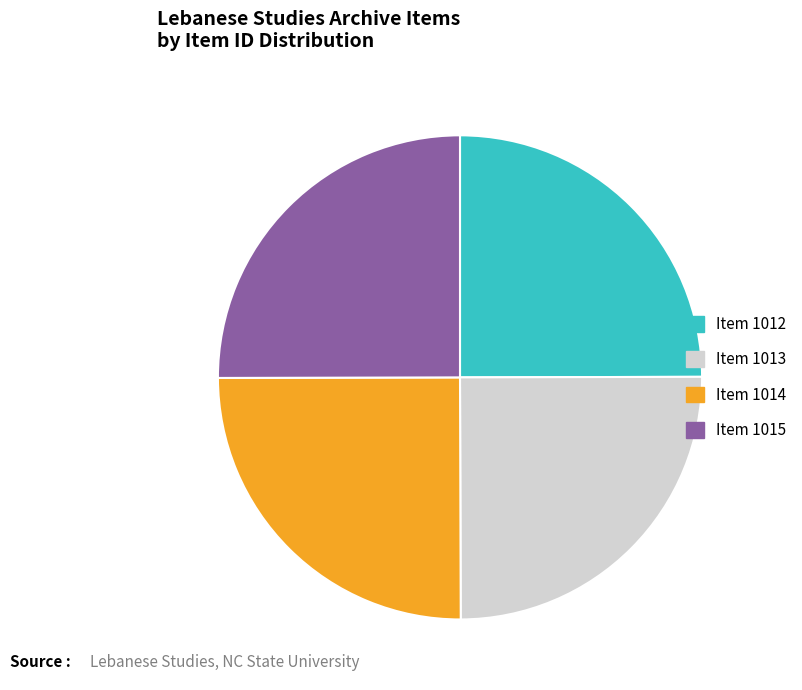

Is it true that Item 1014 is 19% of the pie?

False